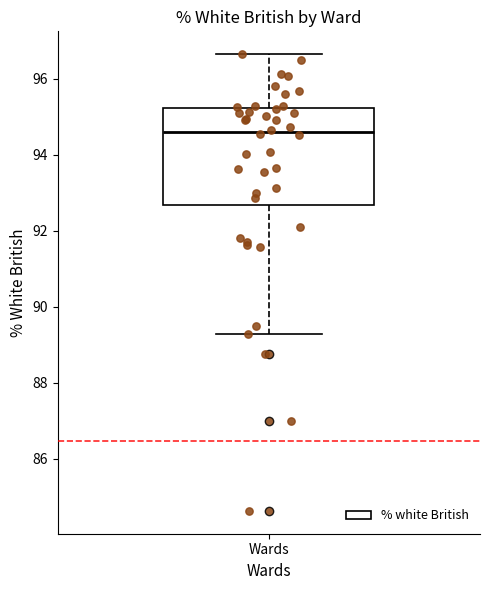

Where does the lower whisker of the box for Wards end on the y-axis? The values are not printed on the chart, so give them approximately, as read against the axis.

89.2